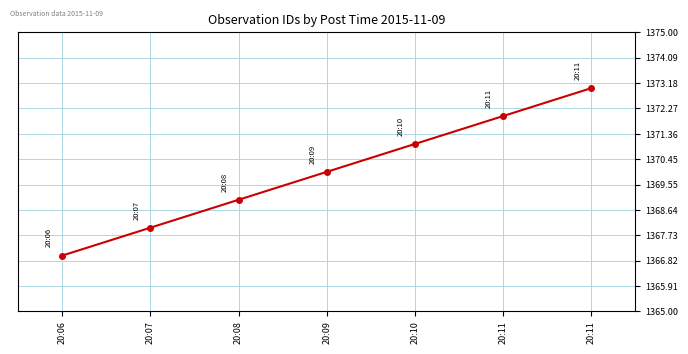

What is the average value?

1370